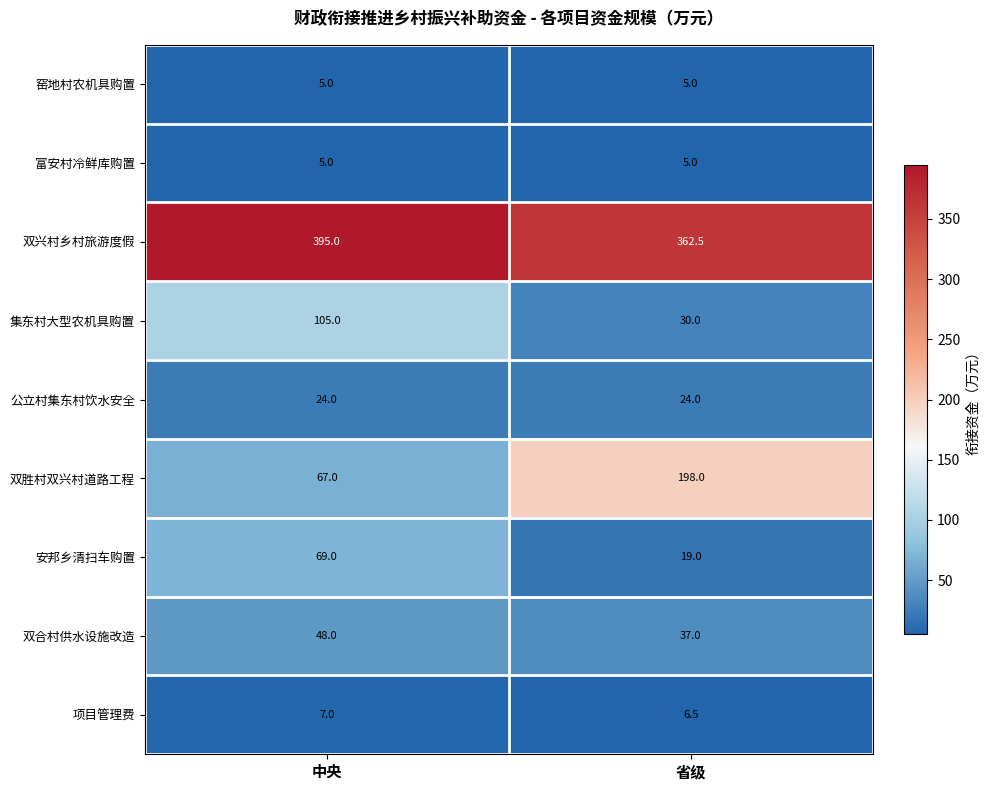

Count the number of categories in the chart.

2